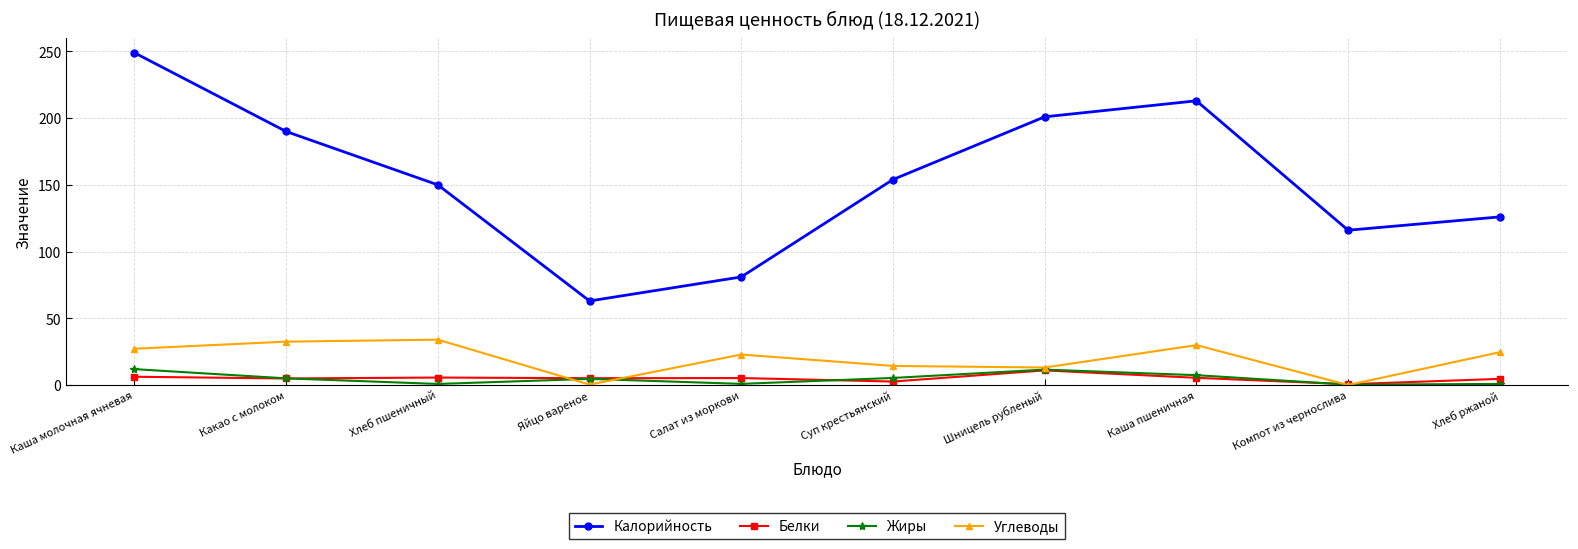

What is the spread (max minus min) of values at Суп крестьянский?

151.4